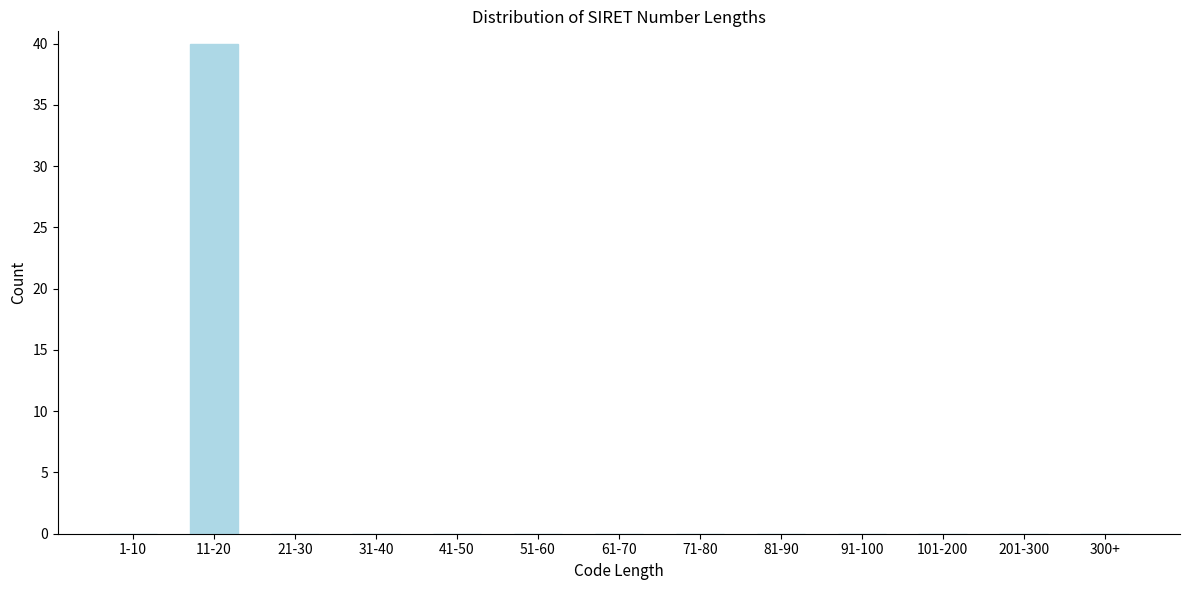

Reading right to left, extract all data points from this chart.

300+=0	201-300=0	101-200=0	91-100=0	81-90=0	71-80=0	61-70=0	51-60=0	41-50=0	31-40=0	21-30=0	11-20=40	1-10=0